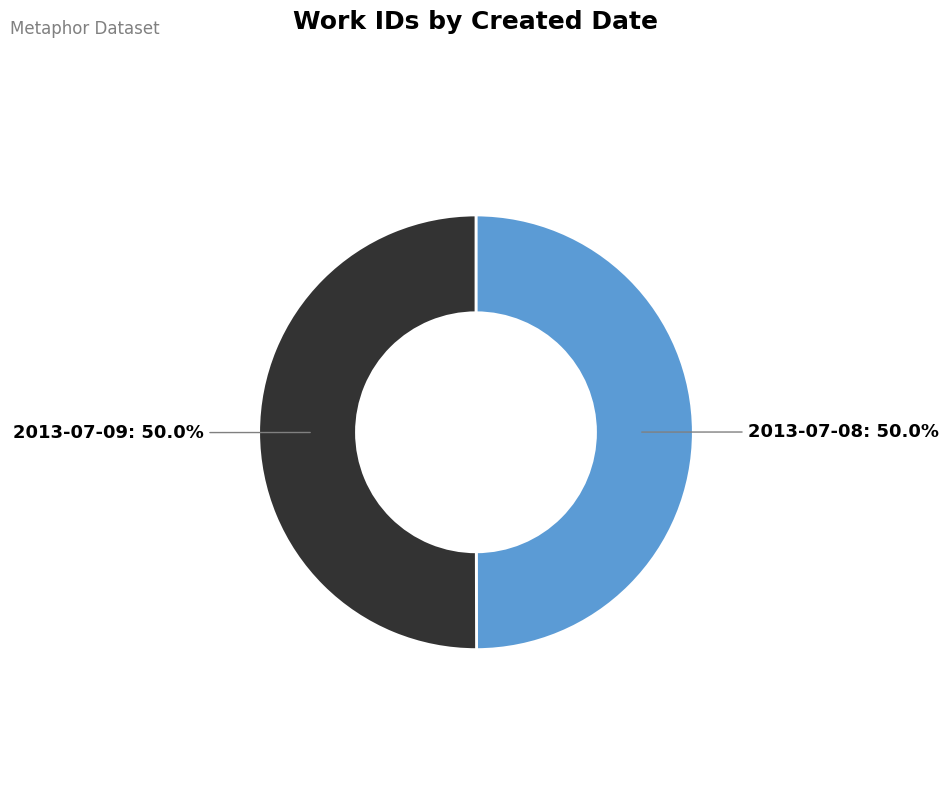

What is the ratio of the value at 2013-07-08 to the value at 2013-07-09?

1.0